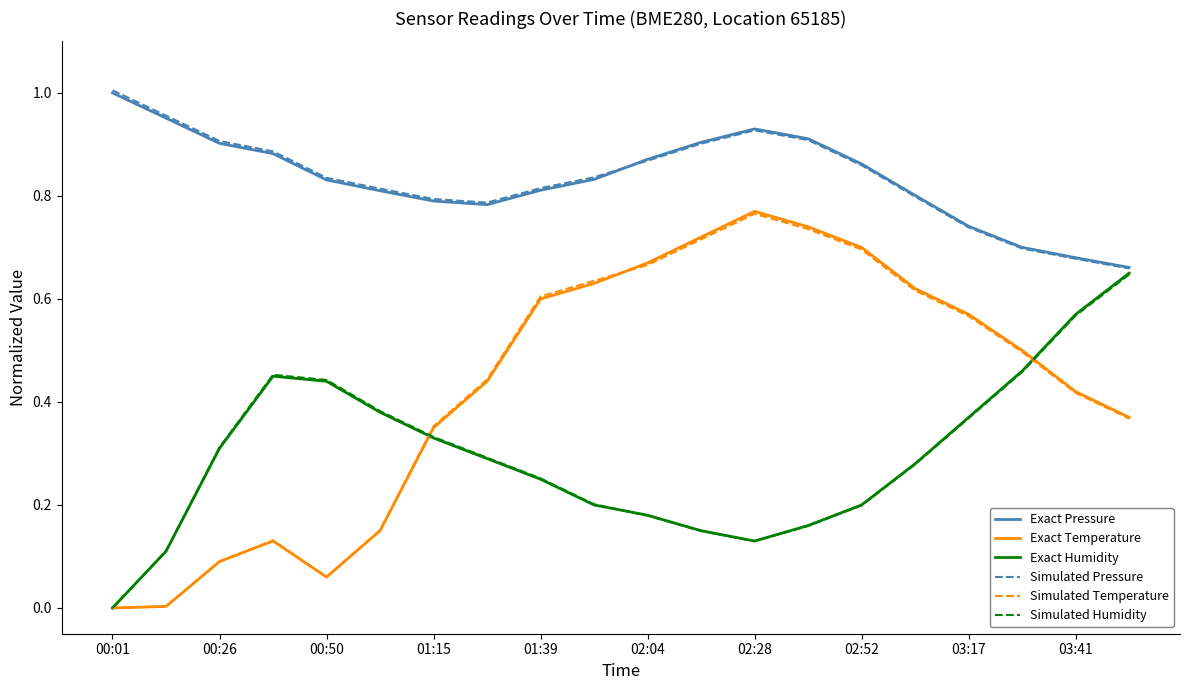

True or false: Simulated Temperature and Simulated Pressure intersect in this chart.

False